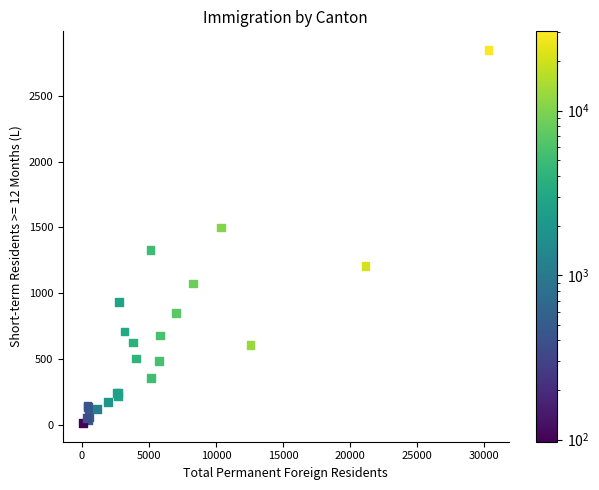

What Y value in the scatter plot is closest to 1431?

1498